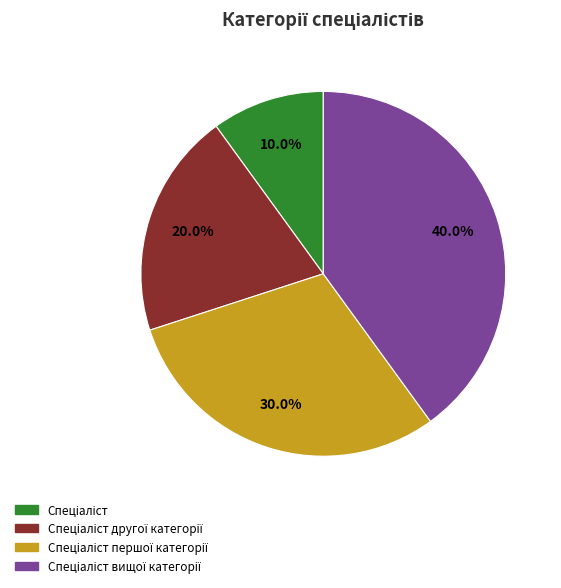

Is there a majority slice in this chart?

No